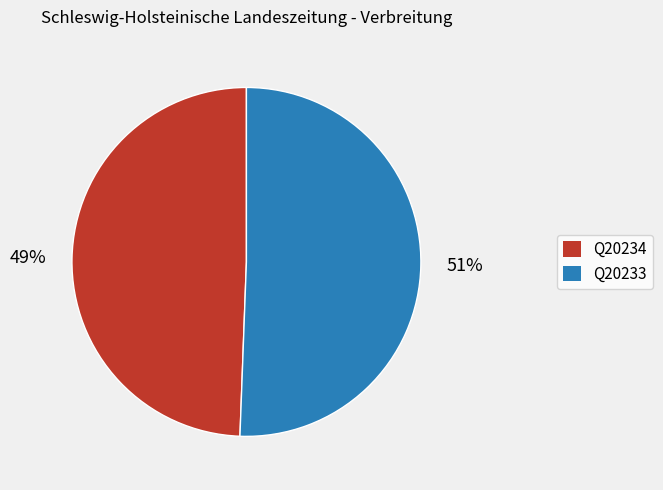

To the nearest percent, what is the average slice percentage?

50%